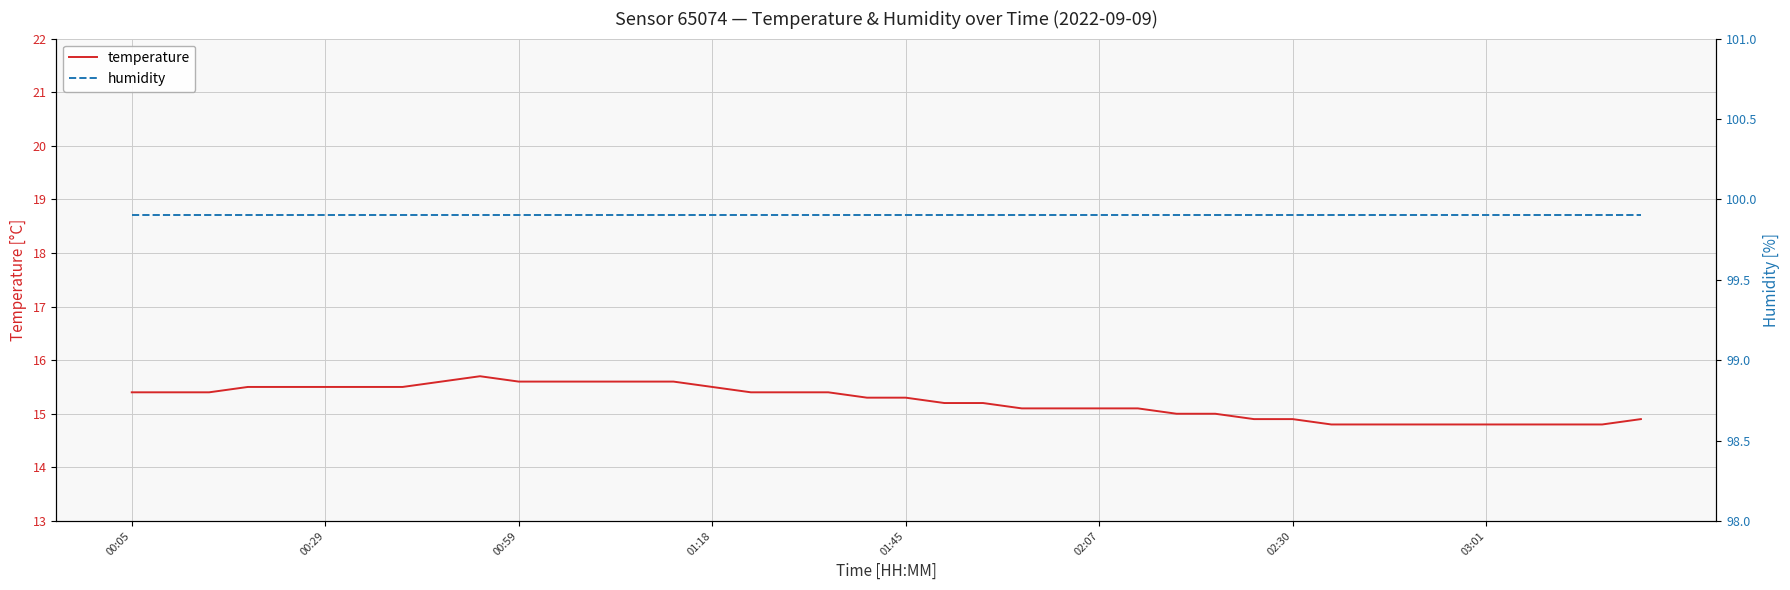

Rank the categories by humidity value from lowest to highest.

00:05, 00:29, 00:59, 01:18, 01:45, 02:07, 02:30, 03:01, 8, 9, 10, 11, 12, 13, 14, 15, 16, 17, 18, 19, 20, 21, 22, 23, 24, 25, 26, 27, 28, 29, 30, 31, 32, 33, 34, 35, 36, 37, 38, 39